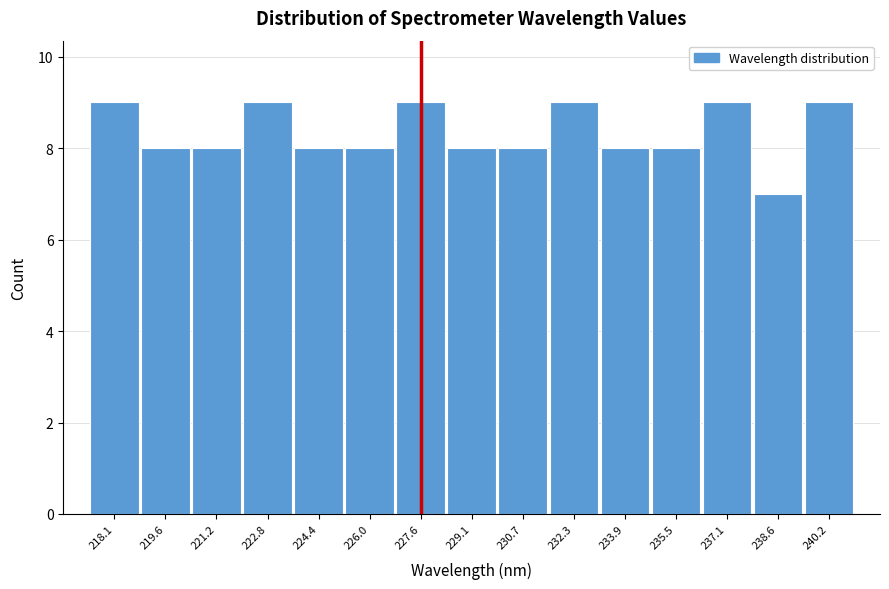

Reading left to right, extract all data points from this chart.

218.1=9	219.6=8	221.2=8	222.8=9	224.4=8	226.0=8	227.6=9	229.1=8	230.7=8	232.3=9	233.9=8	235.5=8	237.1=9	238.6=7	240.2=9